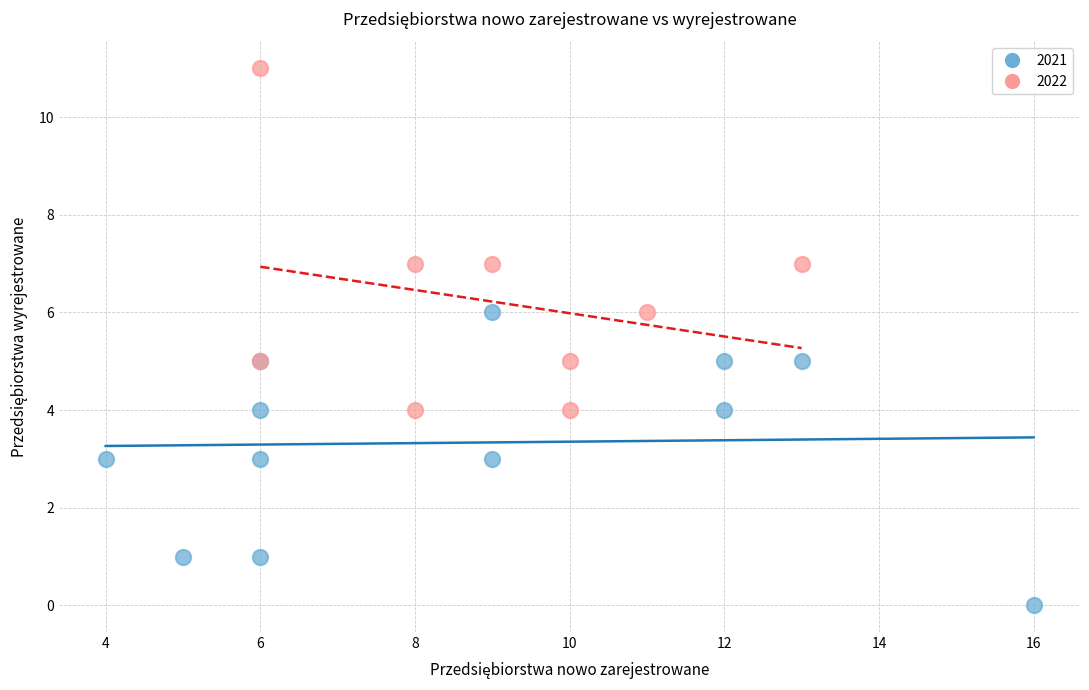

Which series reaches the minimum Y coordinate?

2021